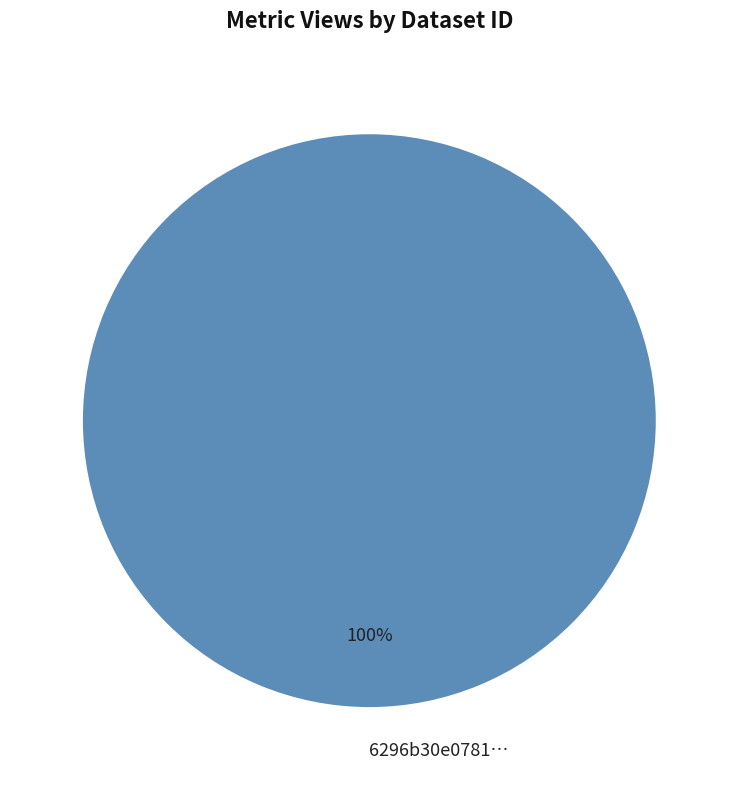

Is there a majority slice in this chart?

Yes